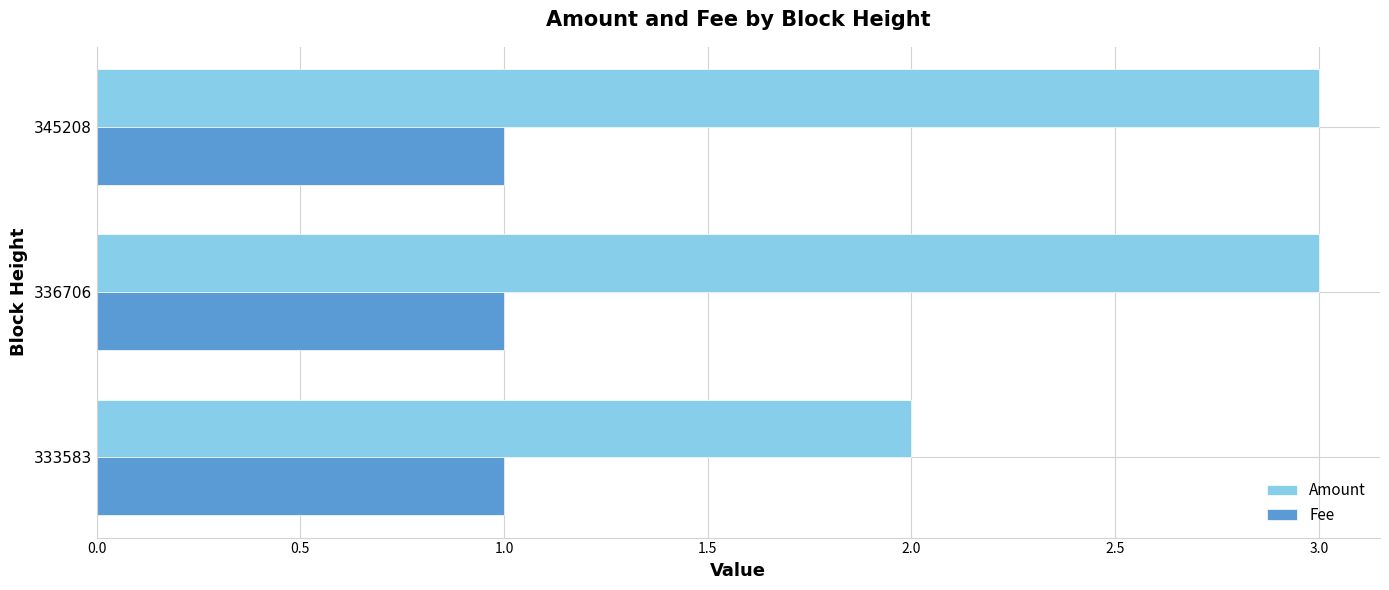

How many Fee values are between 1 and 2?

3